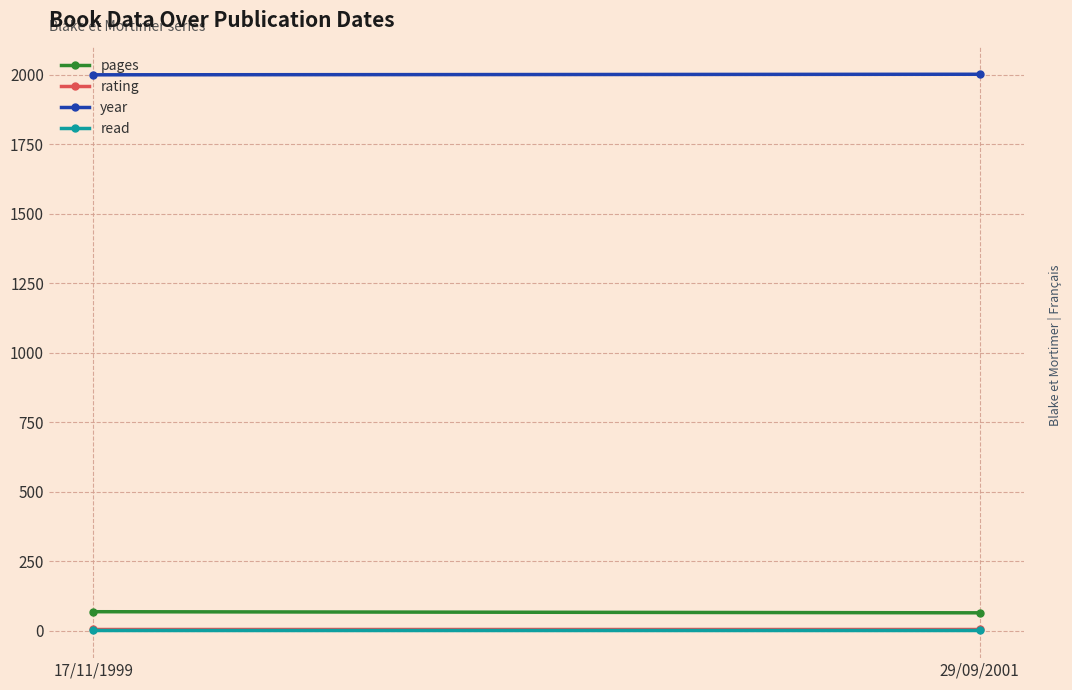

Reading left to right, what are all the values shown in this chart?

pages: 68	64
rating: 5	5
year: 1999	2001
read: 1	1